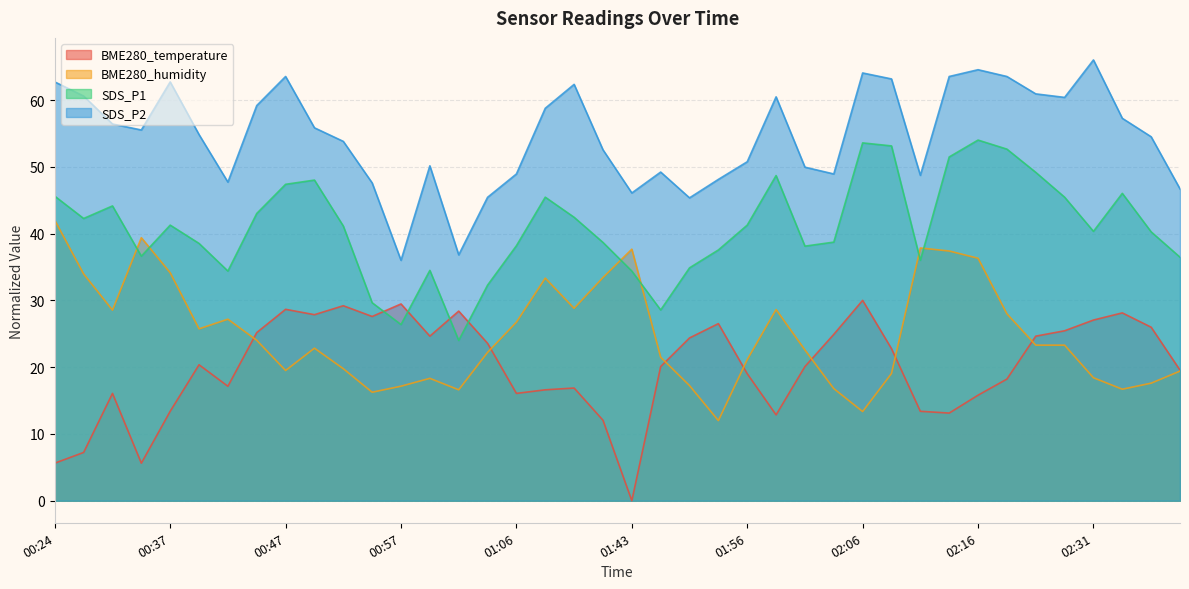

Reading left to right, transcribe all the data shown in this chart.

BME280_temperature: 5.6	7.2	16.1	5.6	13.4	20.4	17.1	25.2	28.7	27.9	29.2	27.6	29.5	24.6	28.4	23.6	16.1	16.6	16.9	12.1	0.0	20.1	24.4	26.5	19.0	12.9	20.1	24.9	30.0	22.8	13.4	13.1	15.8	18.2	24.6	25.4	27.1	28.1	26.0	19.6
BME280_humidity: 42.0	34.0	28.5	39.4	34.1	25.7	27.2	24.0	19.5	22.8	19.8	16.2	17.2	18.3	16.6	22.2	26.7	33.3	28.8	33.4	37.7	21.5	17.2	12.0	21.1	28.6	22.6	16.8	13.4	19.0	37.8	37.4	36.3	28.0	23.3	23.3	18.4	16.7	17.6	19.4
SDS_P1: 45.6	42.3	44.1	36.6	41.3	38.5	34.4	43.0	47.4	48.0	41.1	29.6	26.4	34.5	24.0	32.3	38.2	45.5	42.4	38.7	34.4	28.6	34.9	37.5	41.3	48.7	38.1	38.7	53.6	53.1	36.0	51.5	54.0	52.6	49.2	45.5	40.3	46.0	40.3	36.5
SDS_P2: 62.7	60.6	56.4	55.5	62.7	54.8	47.7	59.2	63.5	55.8	53.8	47.6	36.0	50.1	36.8	45.4	48.9	58.8	62.3	52.5	46.1	49.2	45.3	48.1	50.8	60.5	49.9	48.9	64.0	63.2	48.7	63.5	64.5	63.5	60.9	60.4	66.0	57.3	54.5	46.7